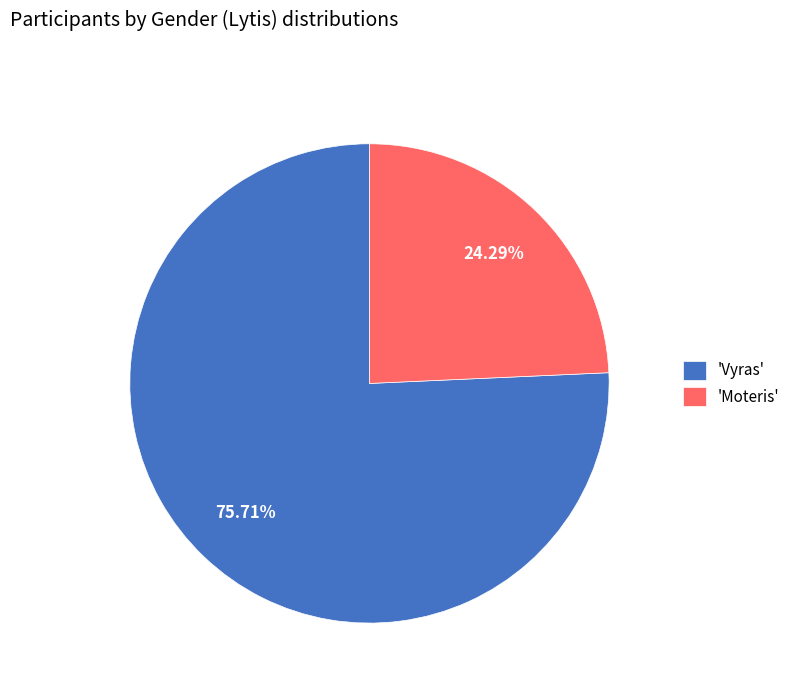

Is there a majority slice in this chart?

Yes